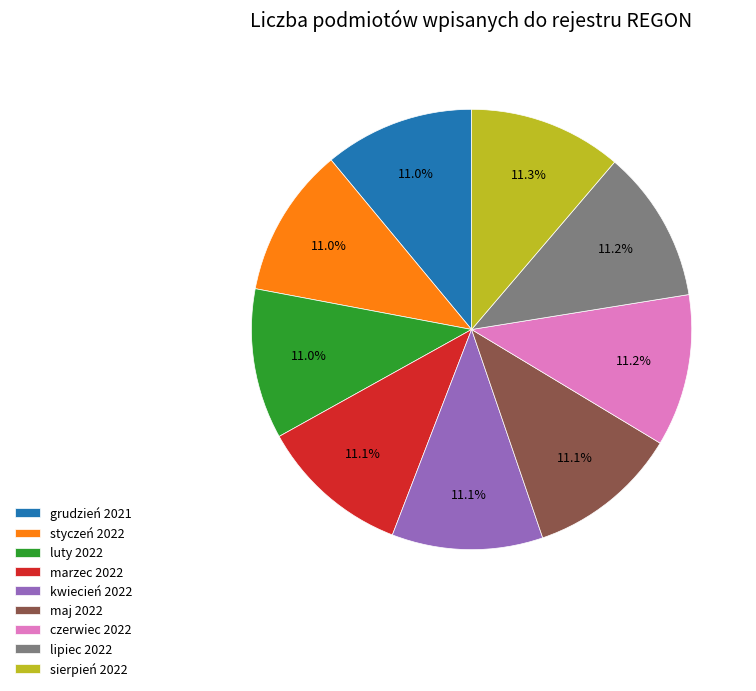

Is there a majority slice in this chart?

No